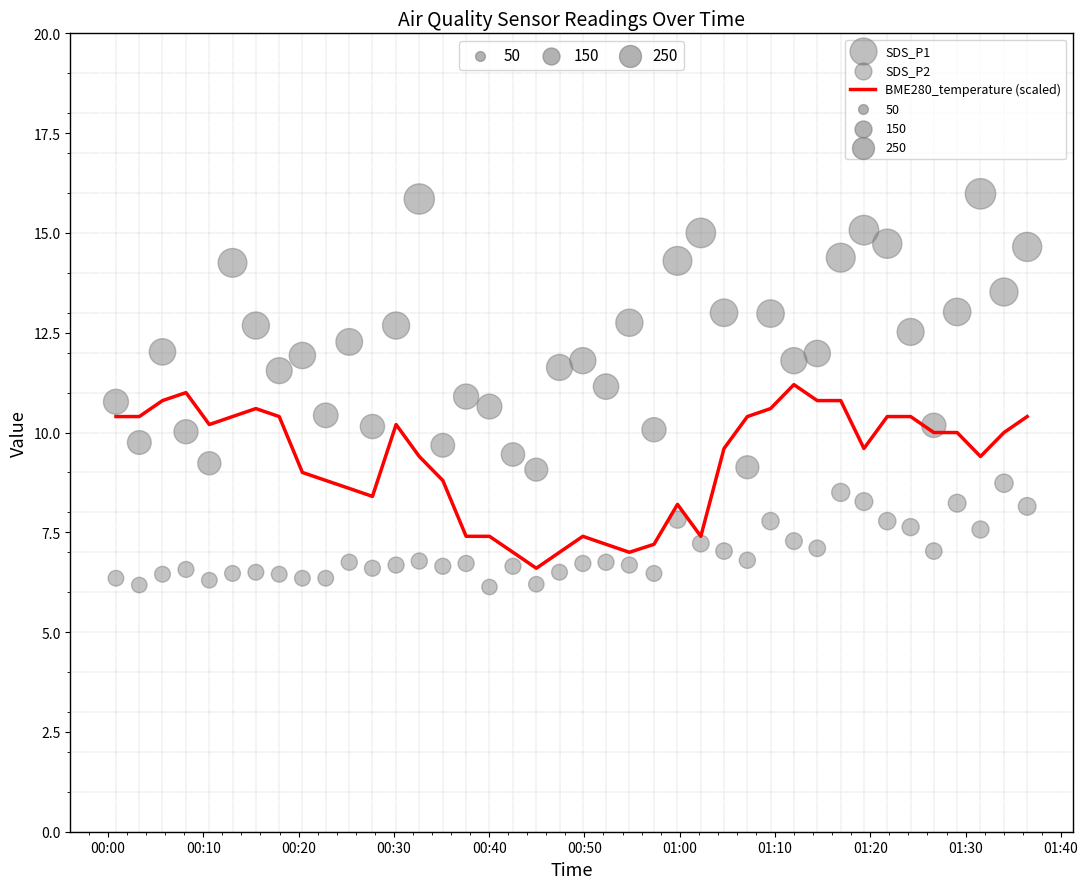

Is the value of BME280_temperature (scaled) at 35 greater than the value of SDS_P2 at 13?

Yes